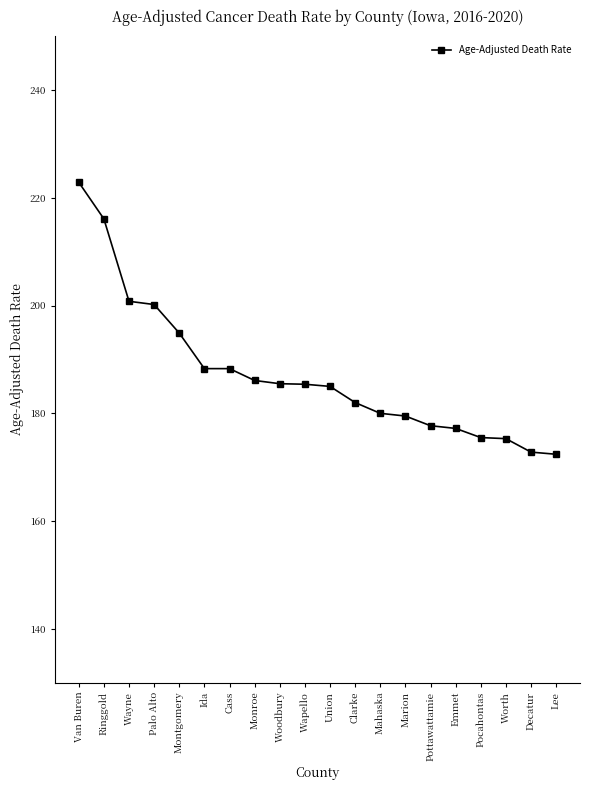

What is the label of the 5th point from the right?

Emmet